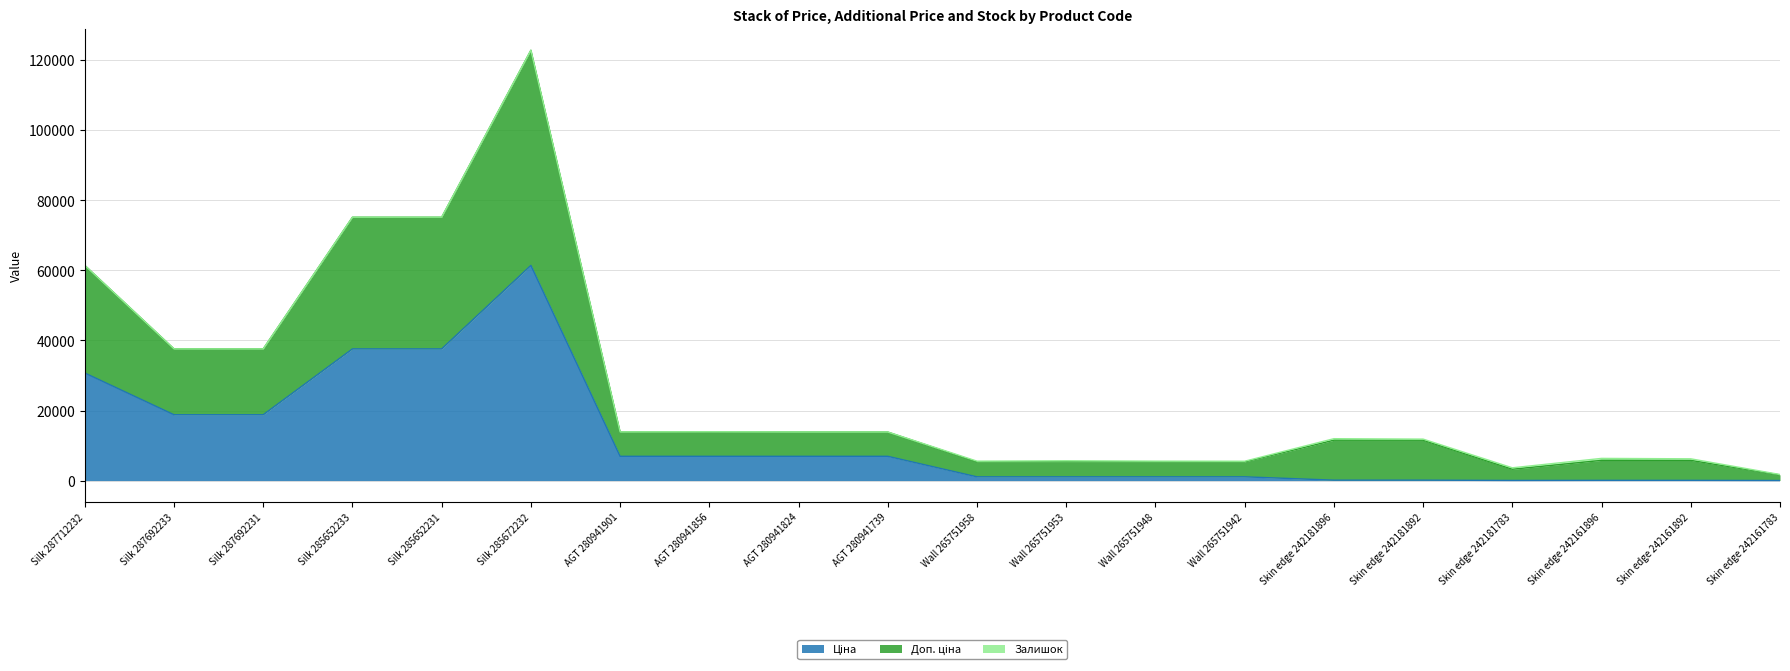

What is the difference between the maximum and minimum values in the Ціна series?

61418.3